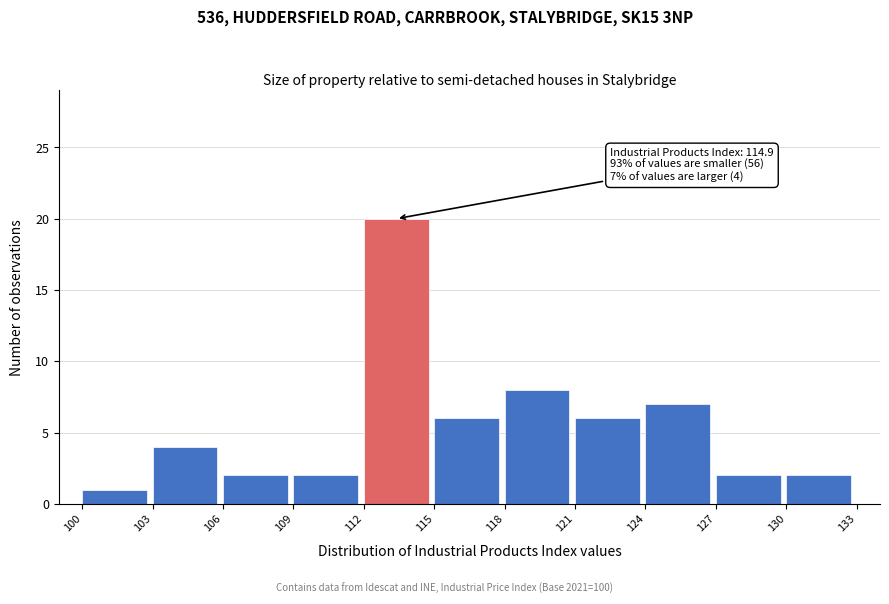

Over which range of the x-axis is the bar tallest?

112 to 115